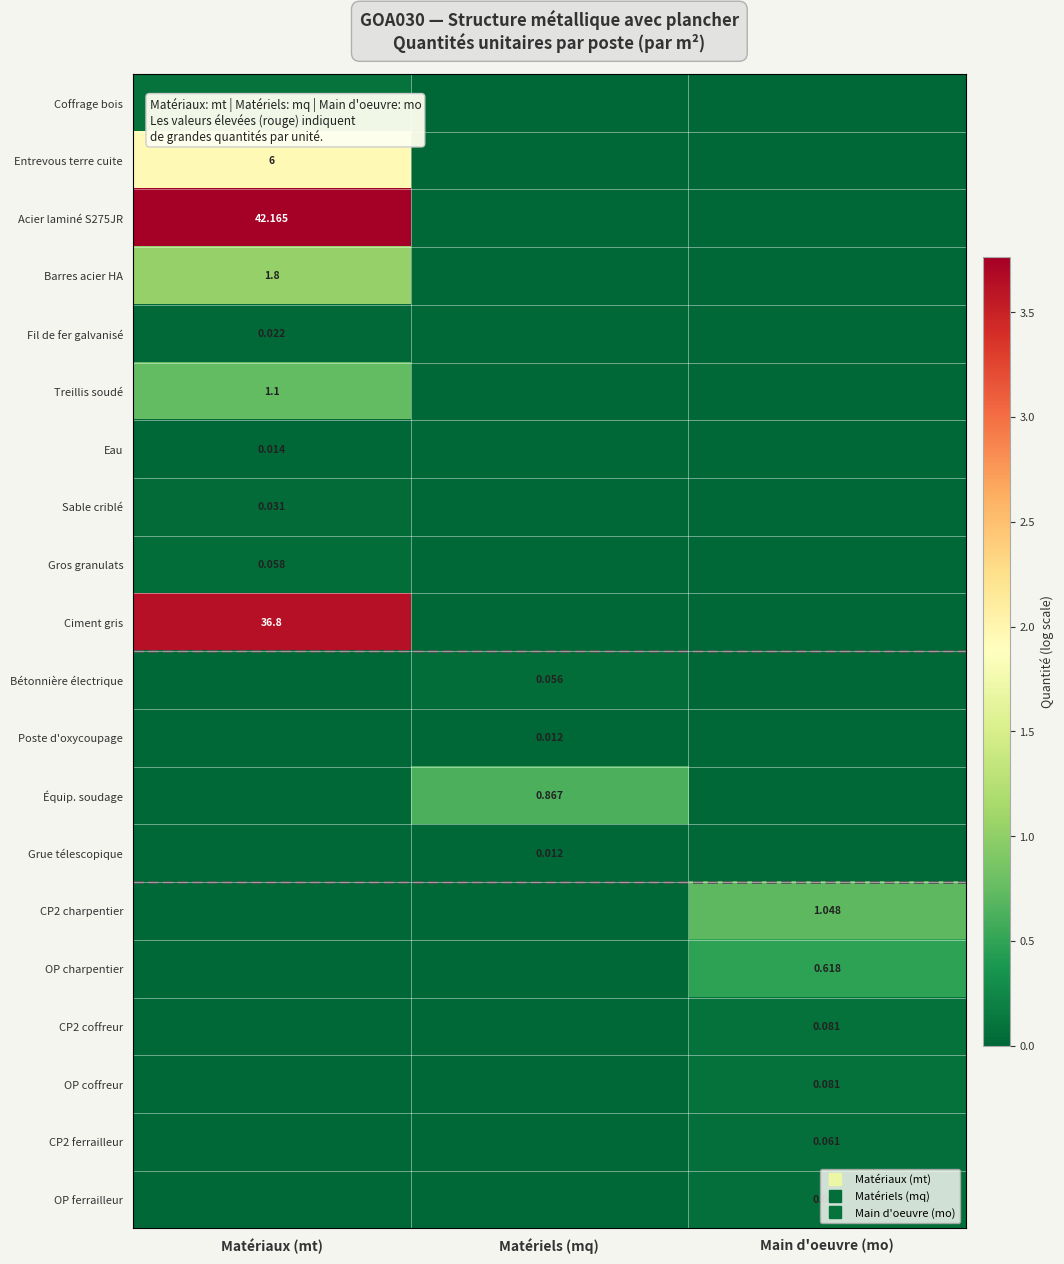

How many data points in Grue télescopique are above 0?

1